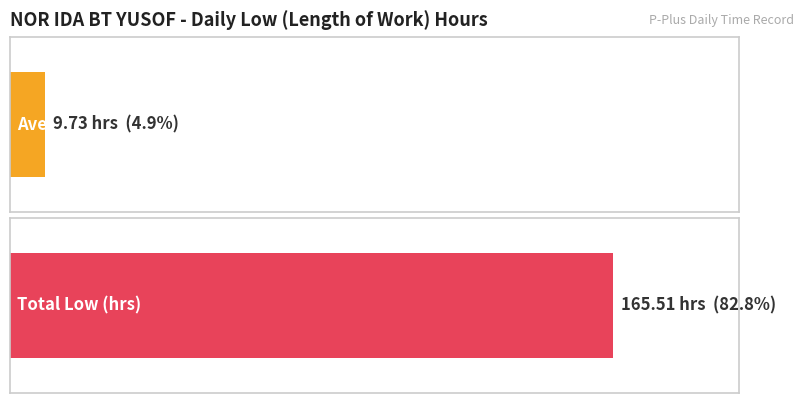

Is it true that the value at 1-Fri is 7.5?

False